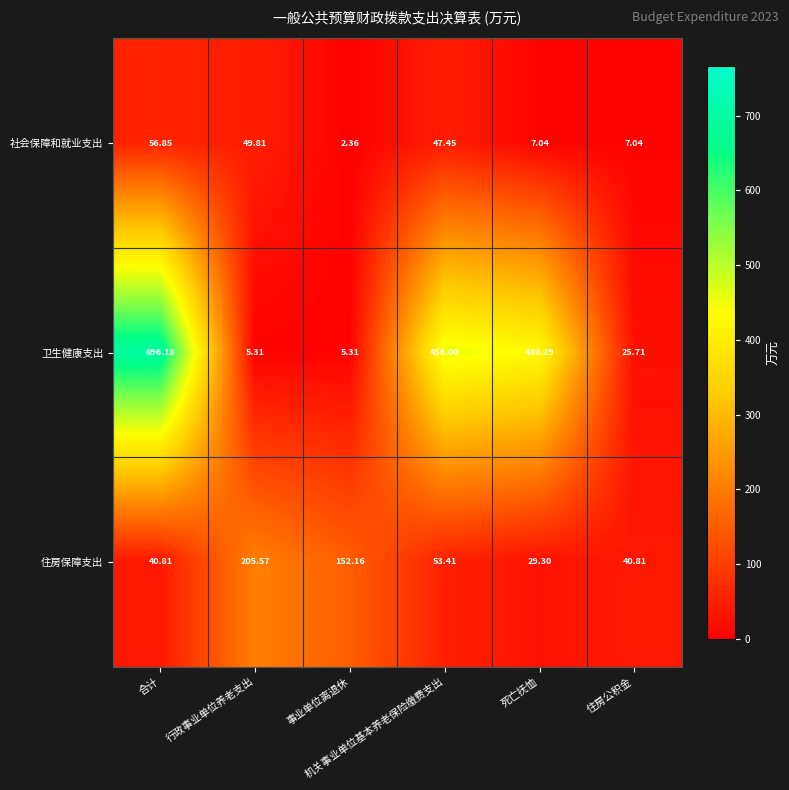

Rank the series by their average value, from highest to lowest.

卫生健康支出, 住房保障支出, 社会保障和就业支出